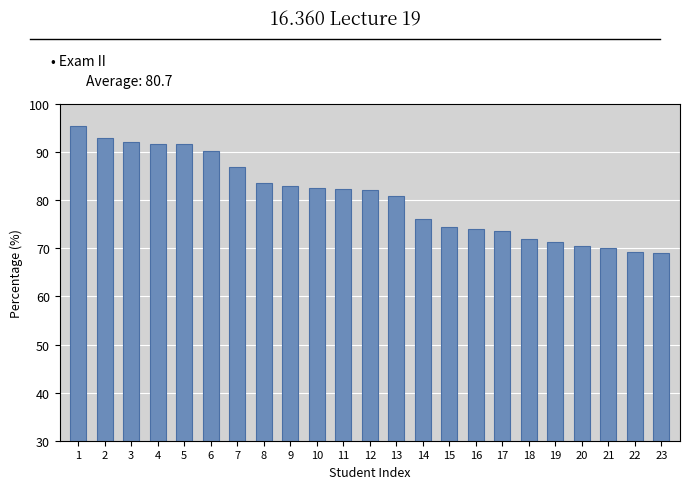

What is the sum of all values?

1855.4